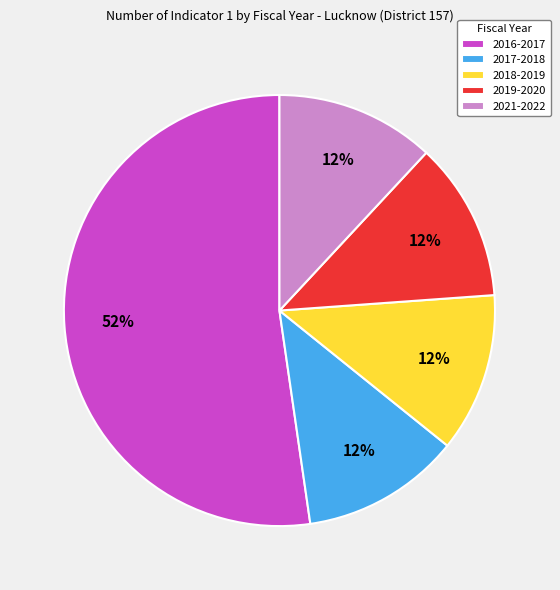

Combined, do 2016-2017 and 2017-2018 account for over 50%?

Yes